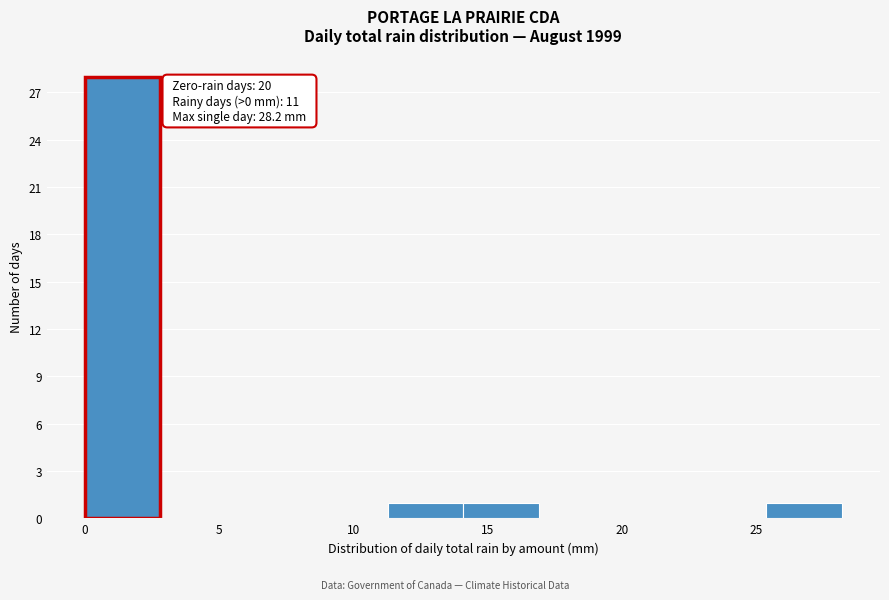

Which range on the x-axis has the tallest bar?

0.0 to 3.0